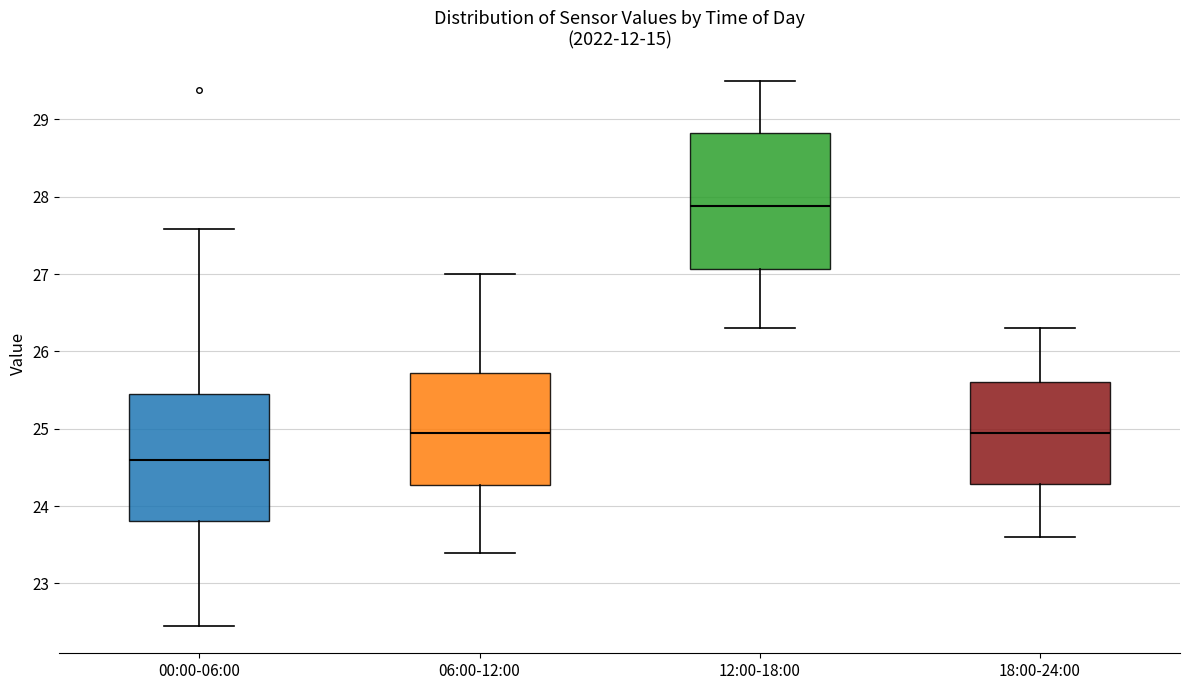

Comparing the boxes themselves (not the whiskers), which one is the tallest?

12:00-18:00